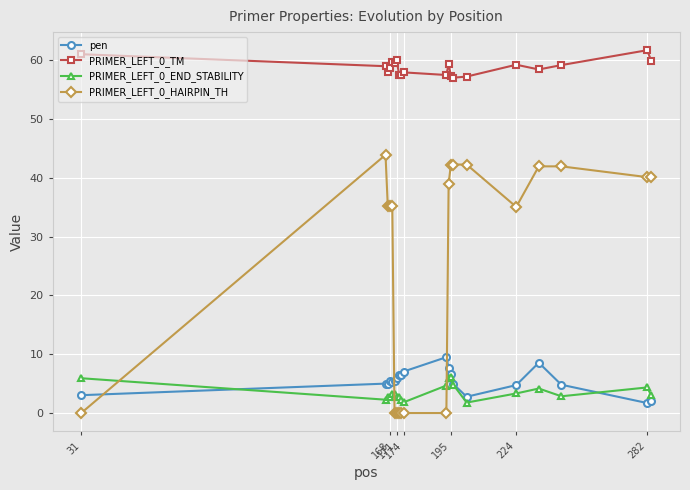

Which series has the largest total across all categories?

PRIMER_LEFT_0_TM